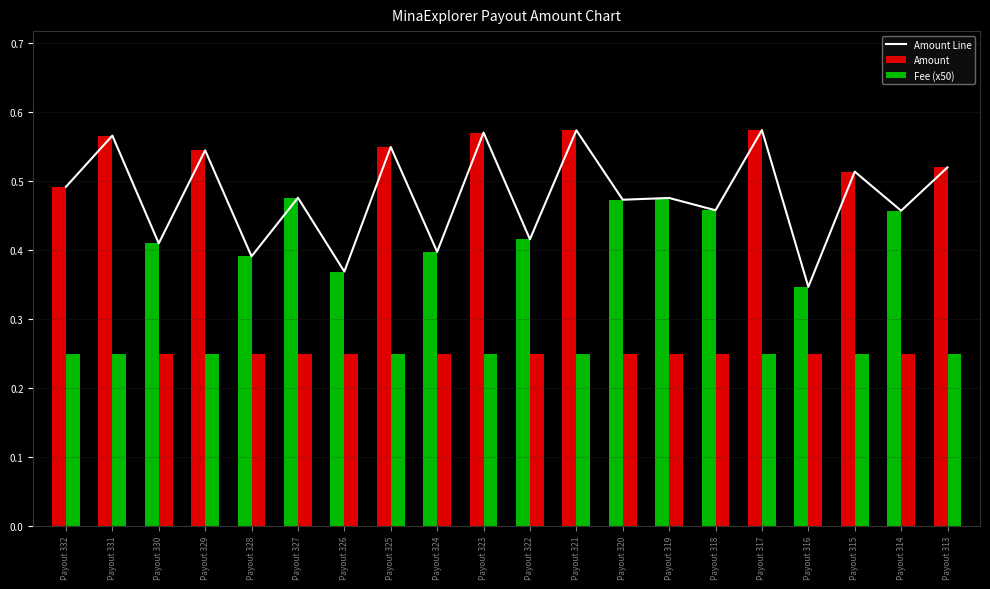

At which category does the chart reach its minimum across all series?

Payout 316